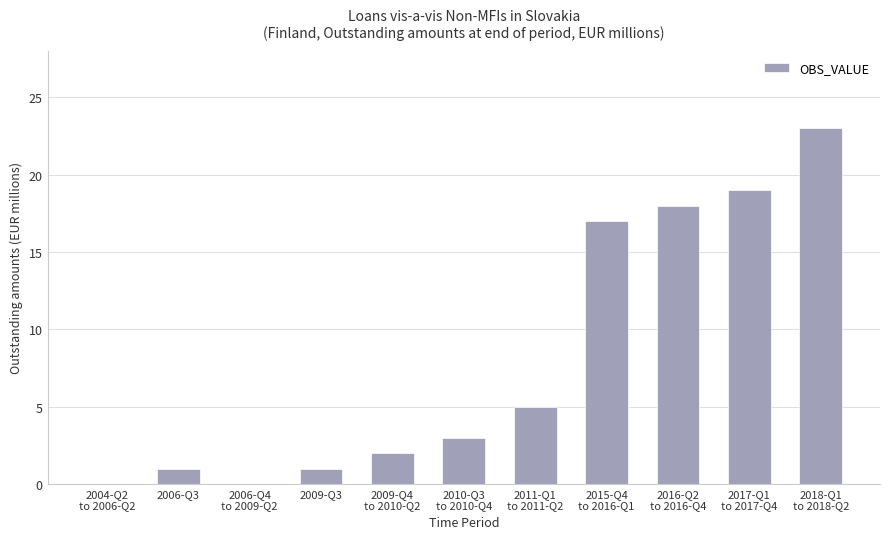

The value at 2018-Q1
to 2018-Q2 is 23. True or false?

True